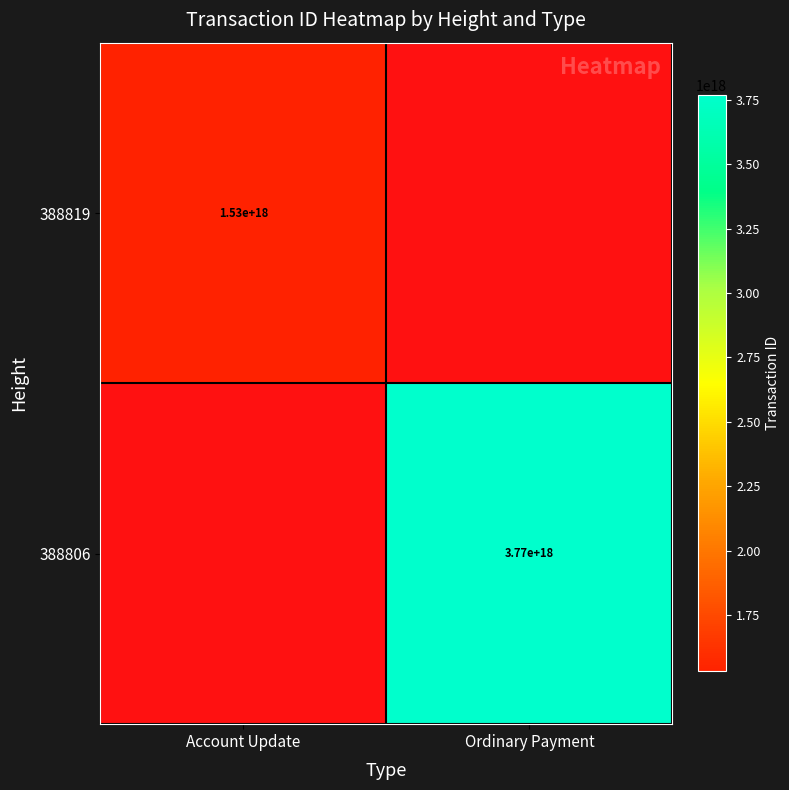

Which category has the highest value across all series?

Ordinary Payment